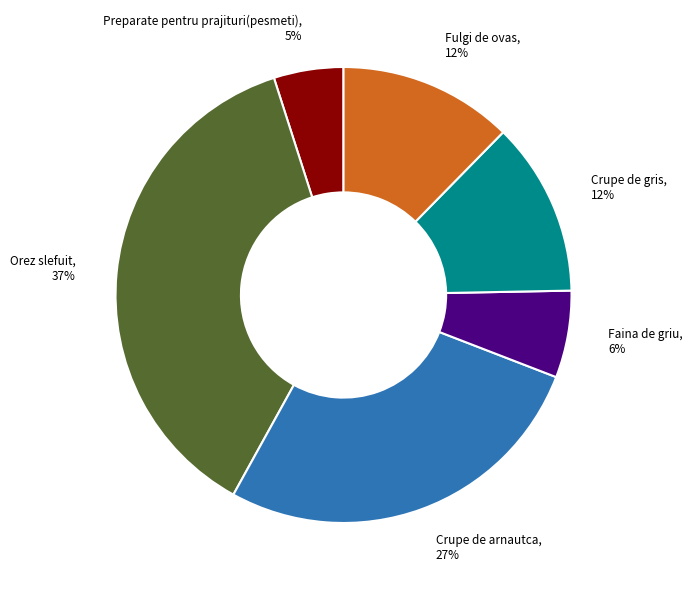

Which slice is the smallest?

Preparate pentru prajituri(pesmeti)